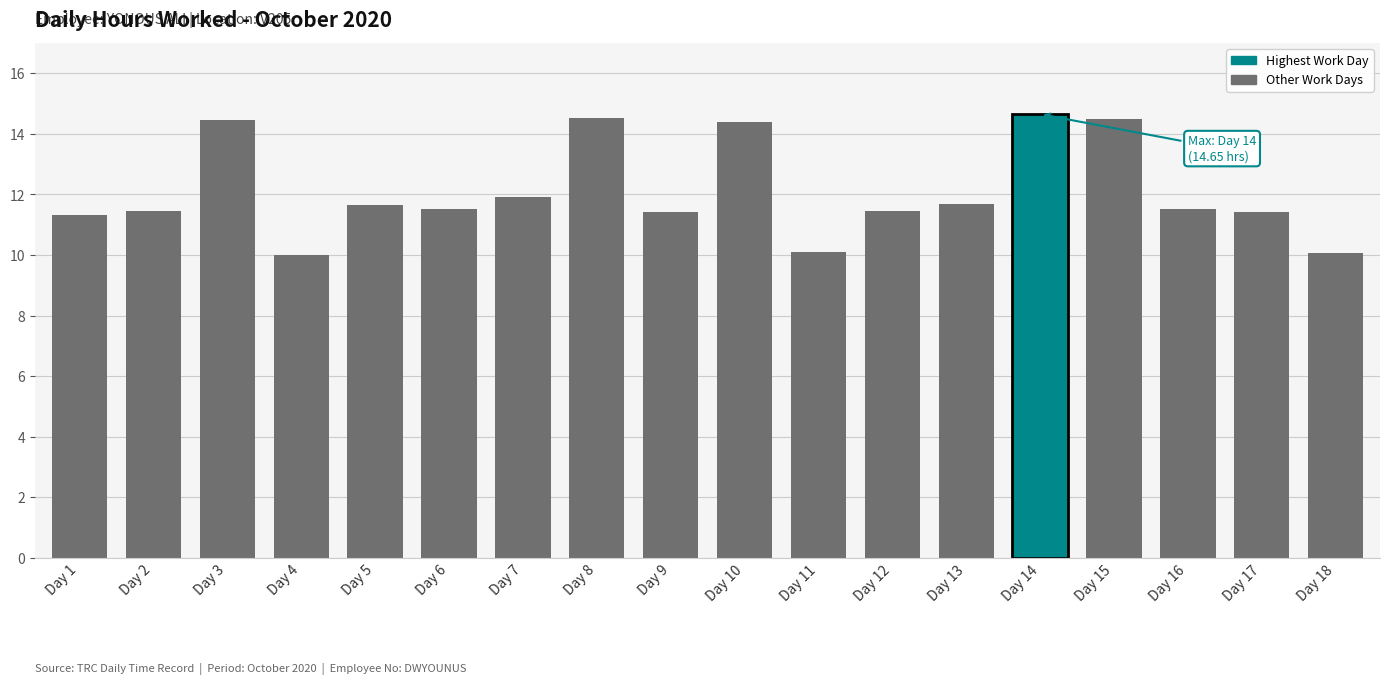

What is the approximate value at Day 1?

11.3